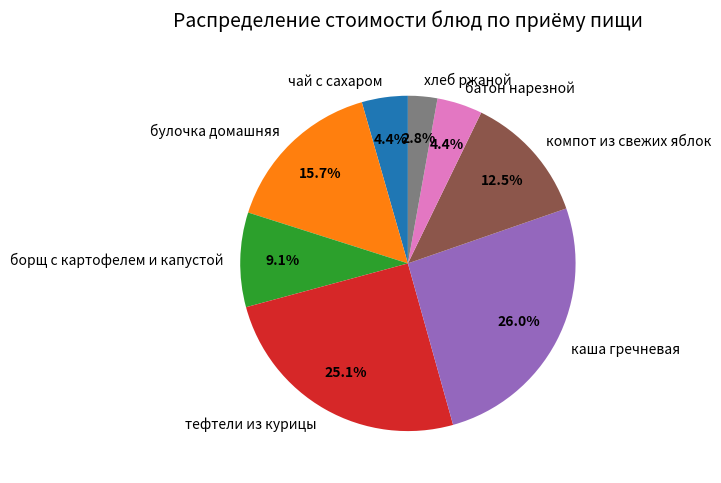

What percentage is the батон нарезной slice, to the nearest percent?

4%